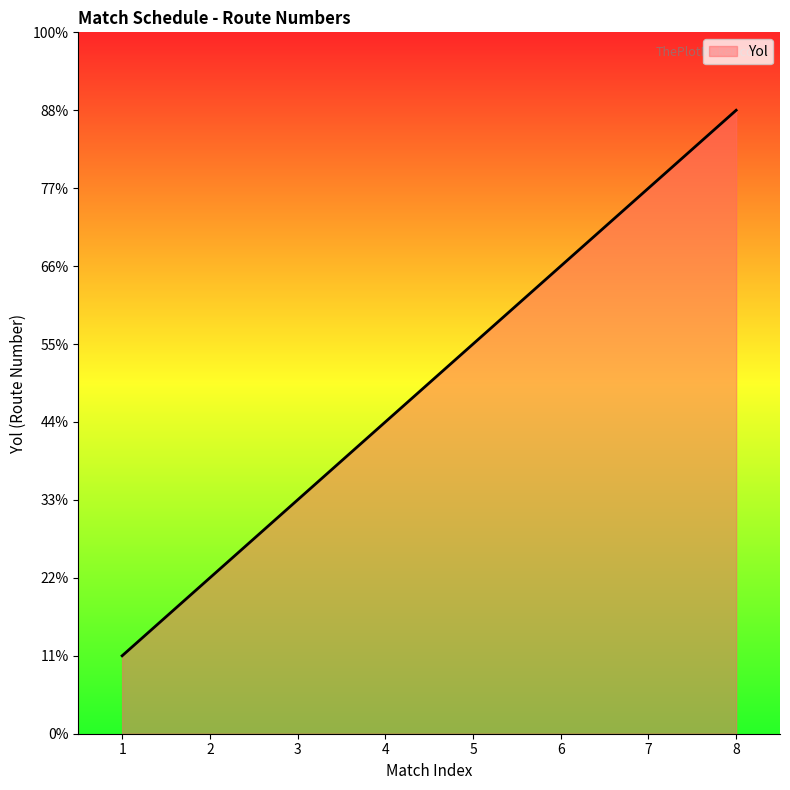

The chart shows a value of 7 at 7. True or false?

True